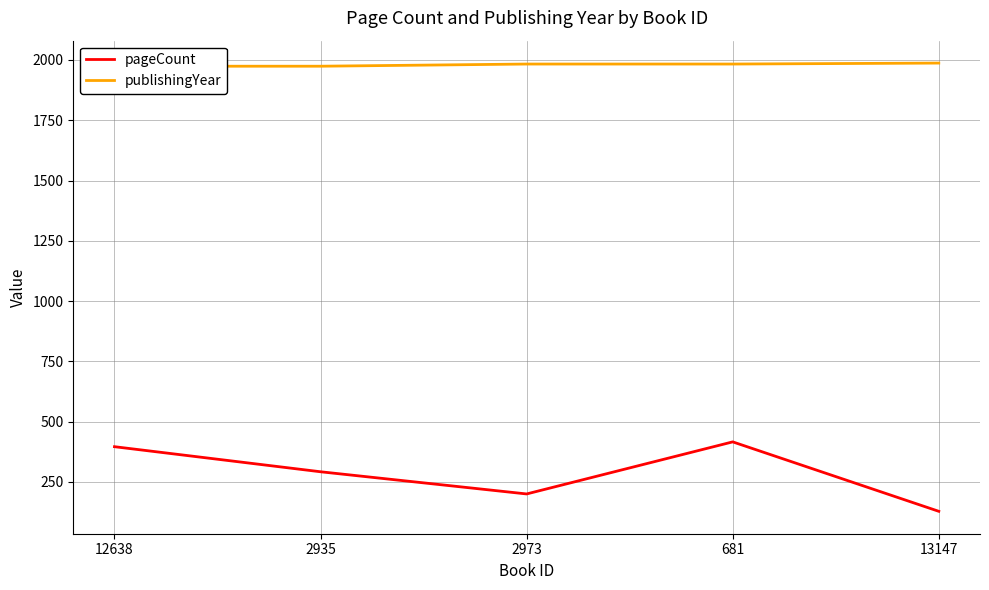

Rank the series by their average value, from lowest to highest.

pageCount, publishingYear